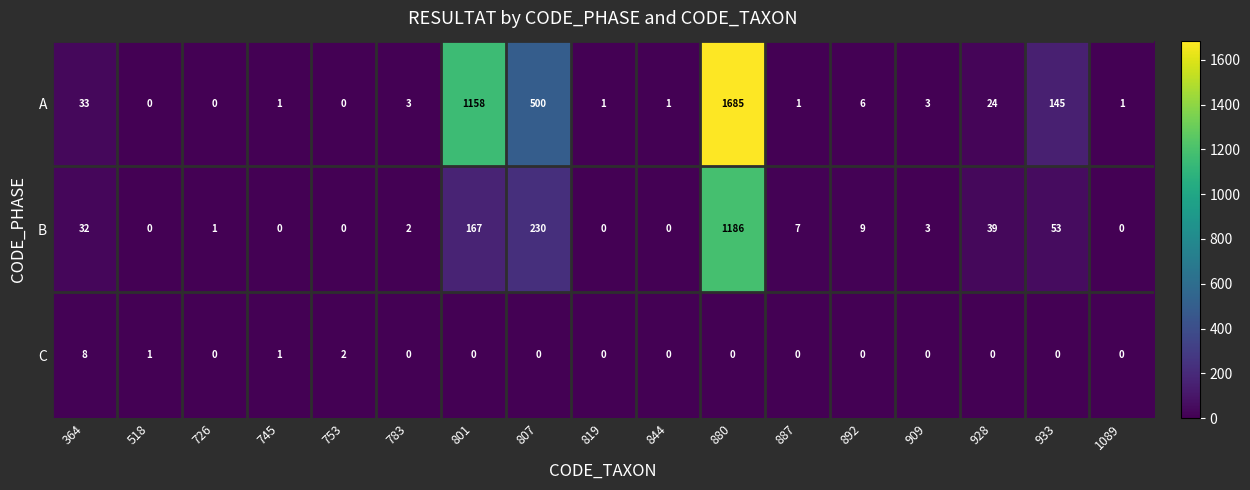

What is the maximum value for B?

1186